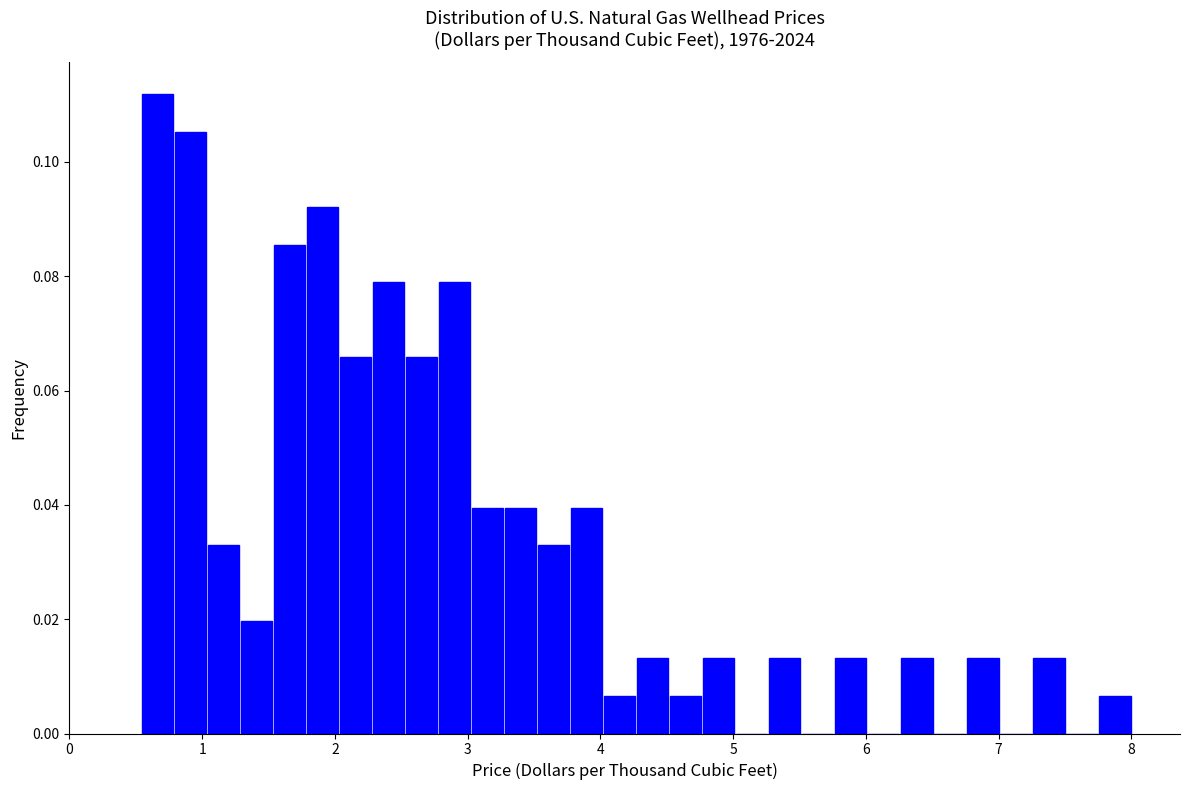

Around what value on the x-axis is the tallest bar? Give the approximate position of its centre, as read against the axis.

0.7